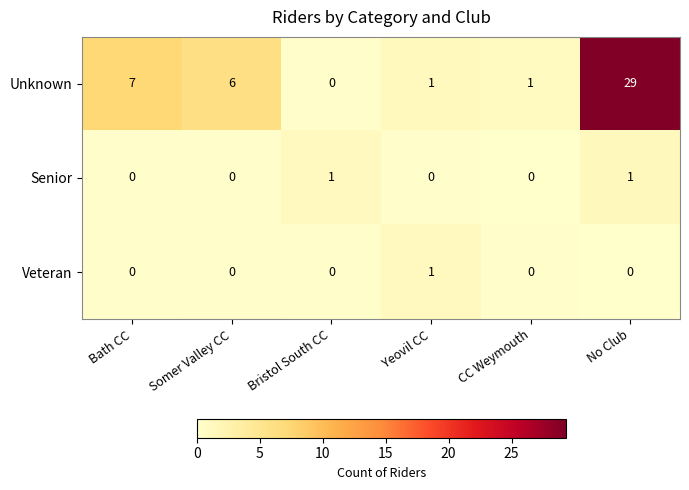

Which category has the highest value across all series?

No Club